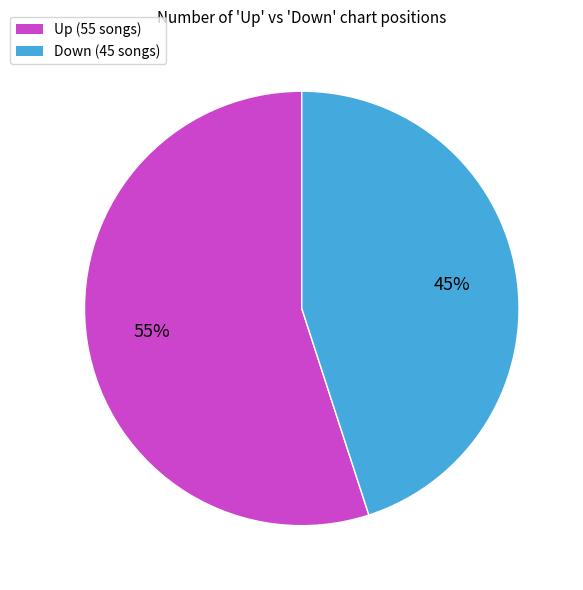

Is there any slice that represents more than half of the pie?

Yes